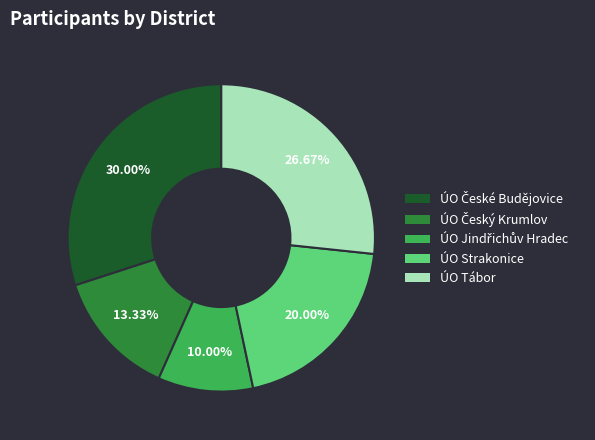

Is there a majority slice in this chart?

No